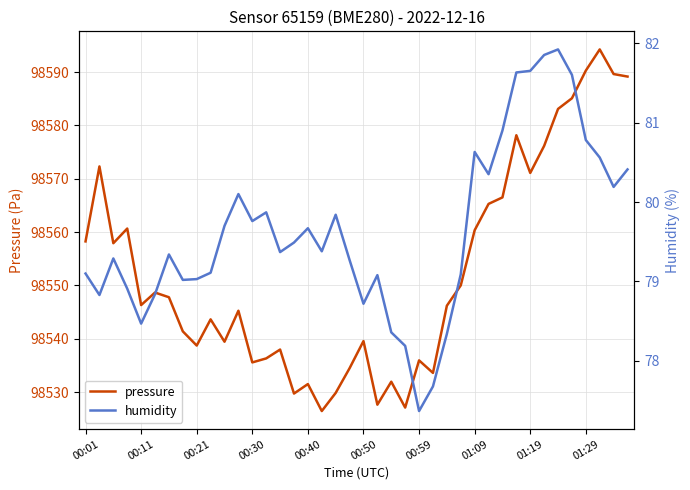

Is it true that pressure equals 98566.5 at 30?

True